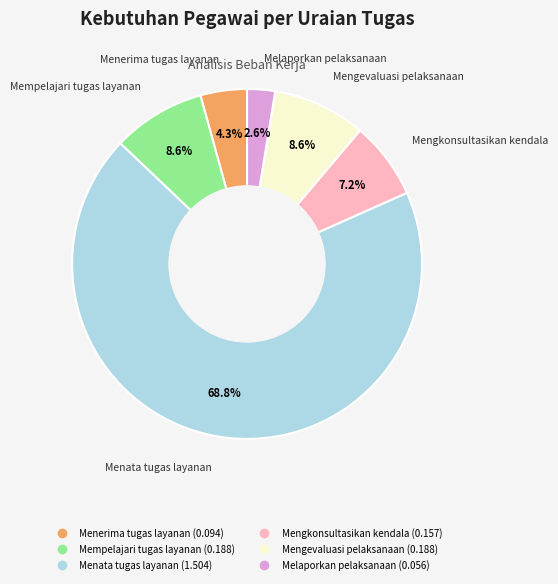

The Mempelajari tugas layanan slice represents 9% of the pie. True or false?

True